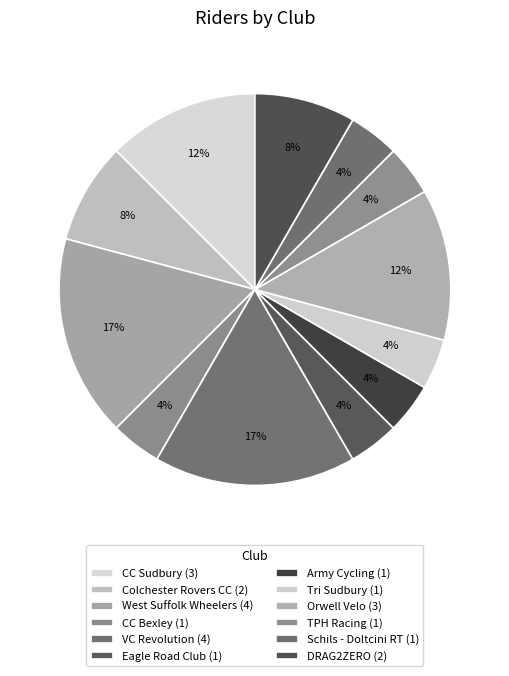

Which slice is the smallest?

CC Bexley